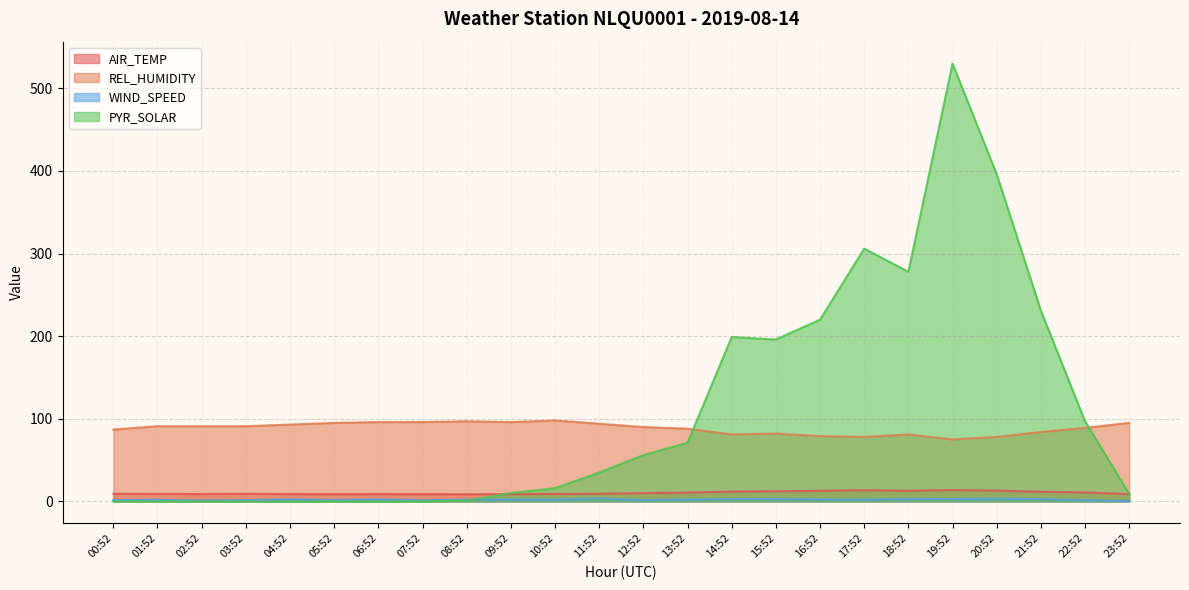

Count the number of data series in this chart.

4